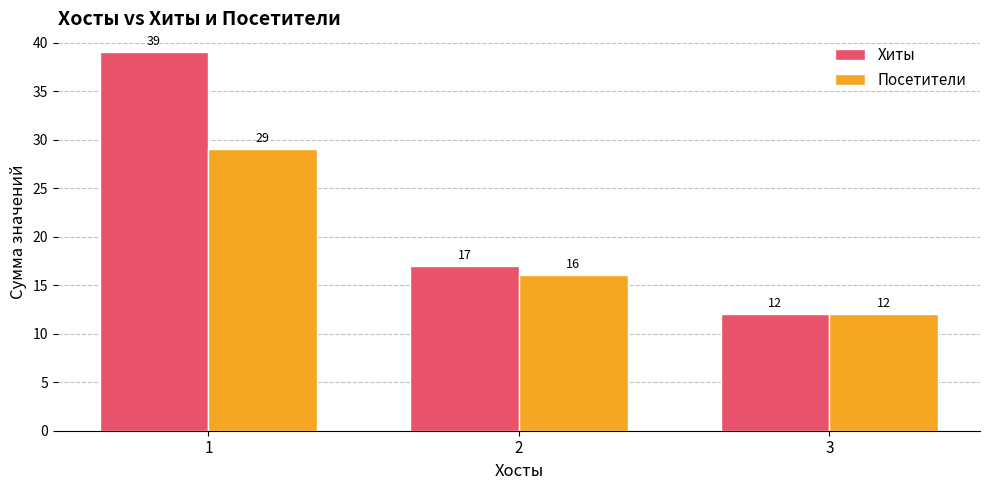

At which category is the sum across all series the highest?

1